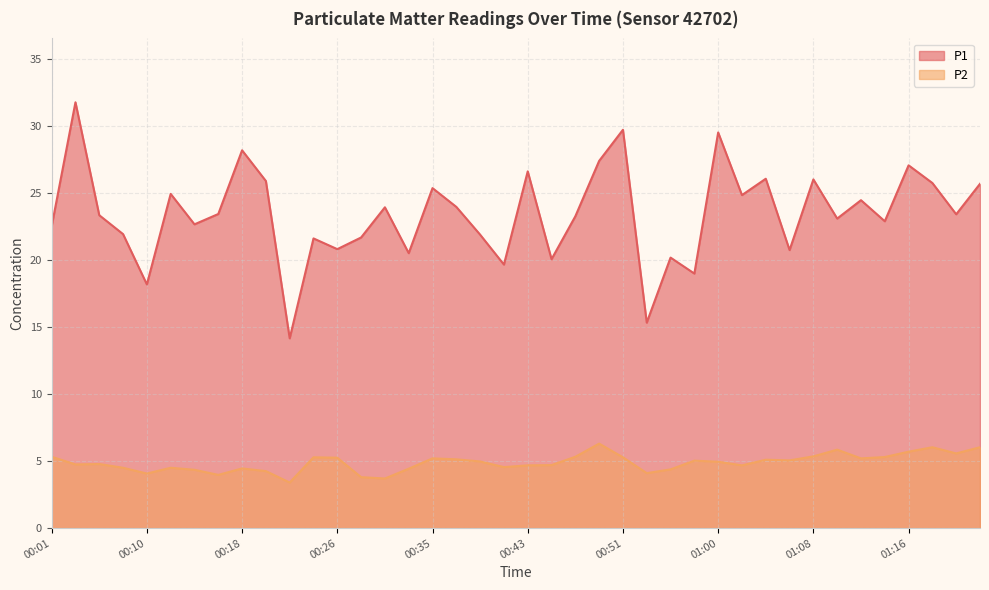

Count the number of categories in the chart.

40